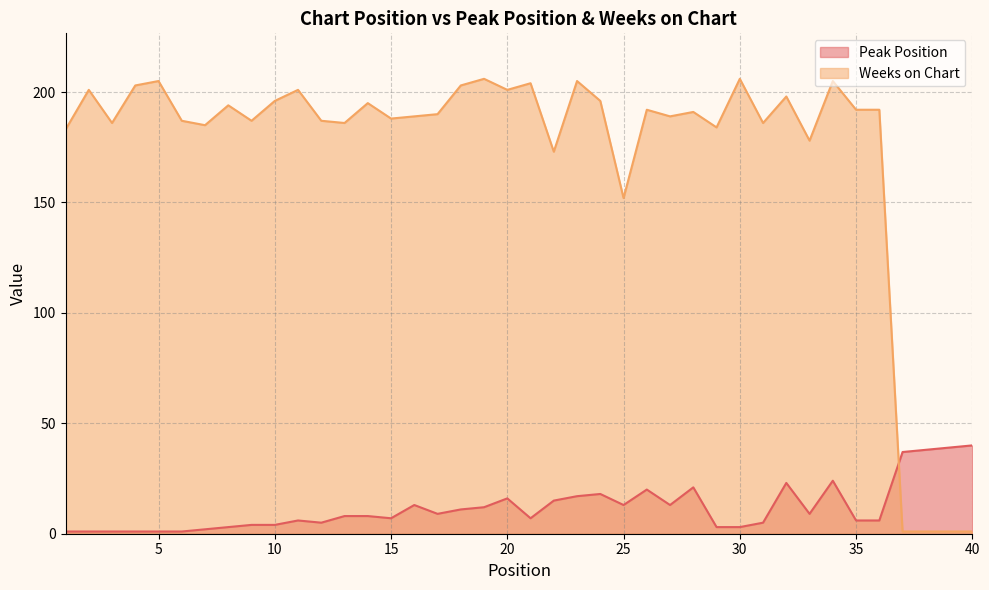

At which label does Peak Position reach its peak?

40